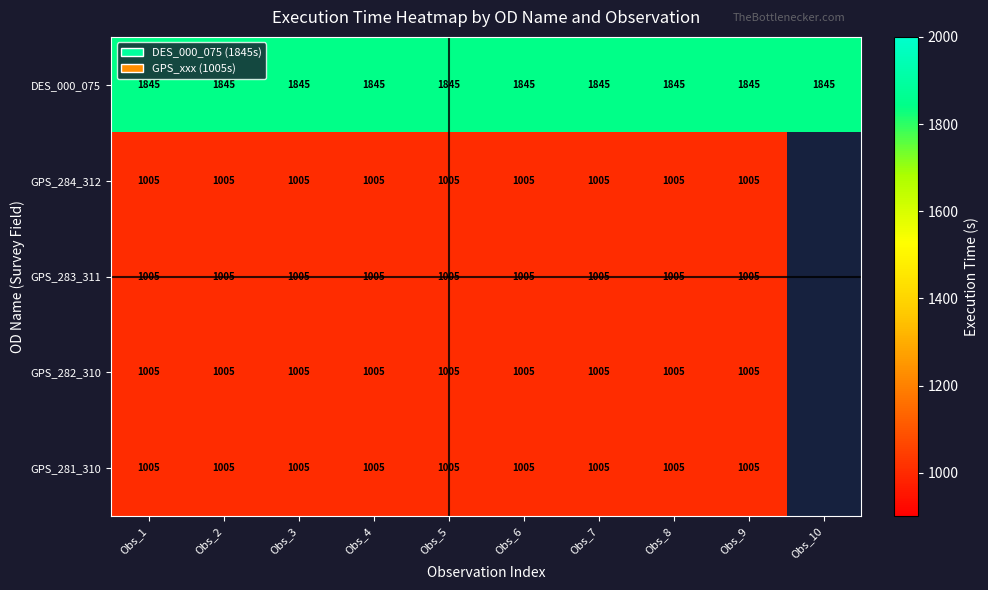

The value of GPS_283_311 at Obs_3 is 1405. True or false?

False